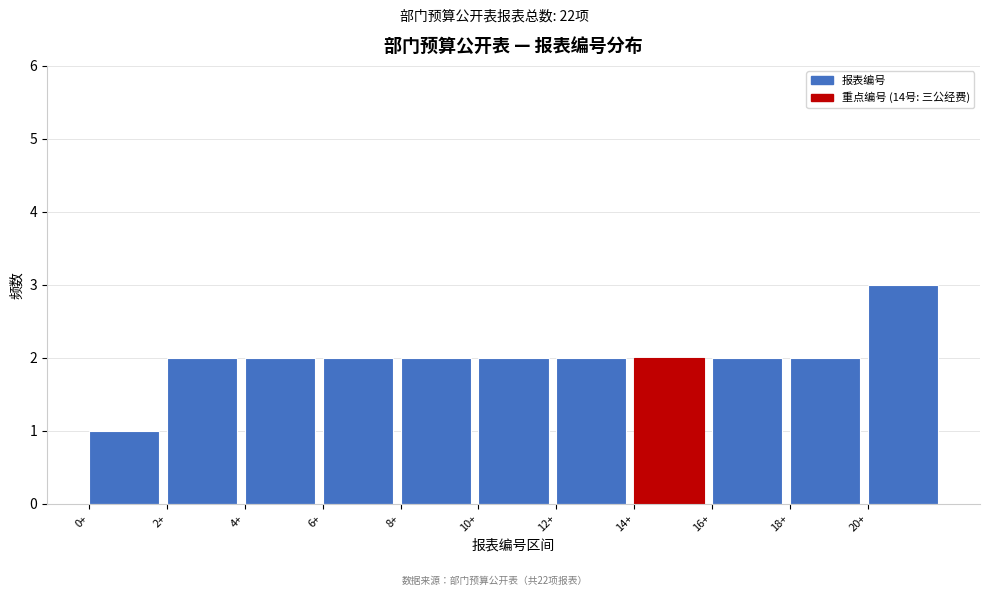

Reading left to right, list every bar in this chart as the range it spans on the x-axis followed by its height. The values are not printed on the chart, so give them approximately, as read against the axis.

0 to 2: 1
2 to 4: 2
4 to 6: 2
6 to 8: 2
8 to 10: 2
10 to 12: 2
12 to 14: 2
14 to 16: 2
16 to 18: 2
18 to 20: 2
20 to 22: 3